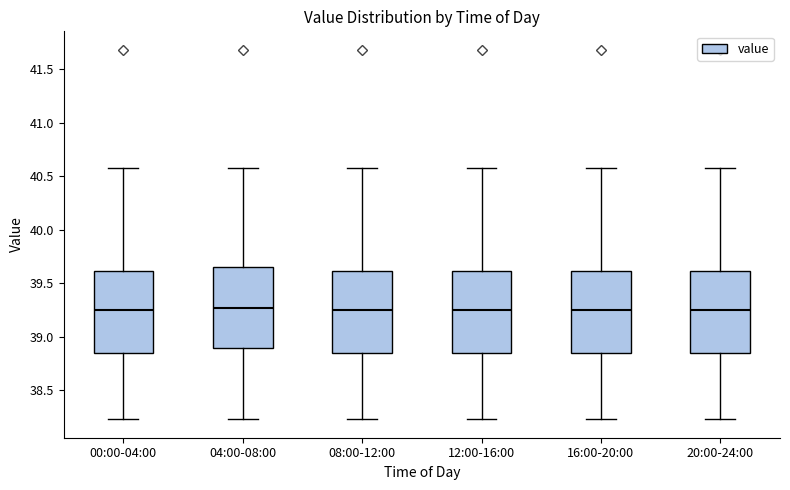

Reading left to right, transcribe this box plot: for each box, give where its median line is, the range the box spans, and where its two whiskers end, as read against the y-axis. The values are not printed on the chart, so give them approximately, as read against the axis.

00:00-04:00: median 39.25, box 38.85 to 39.60, whiskers 38.25 to 40.60
04:00-08:00: median 39.25, box 38.90 to 39.65, whiskers 38.25 to 40.60
08:00-12:00: median 39.25, box 38.85 to 39.60, whiskers 38.25 to 40.60
12:00-16:00: median 39.25, box 38.85 to 39.60, whiskers 38.25 to 40.60
16:00-20:00: median 39.25, box 38.85 to 39.60, whiskers 38.25 to 40.60
20:00-24:00: median 39.25, box 38.85 to 39.60, whiskers 38.25 to 40.60